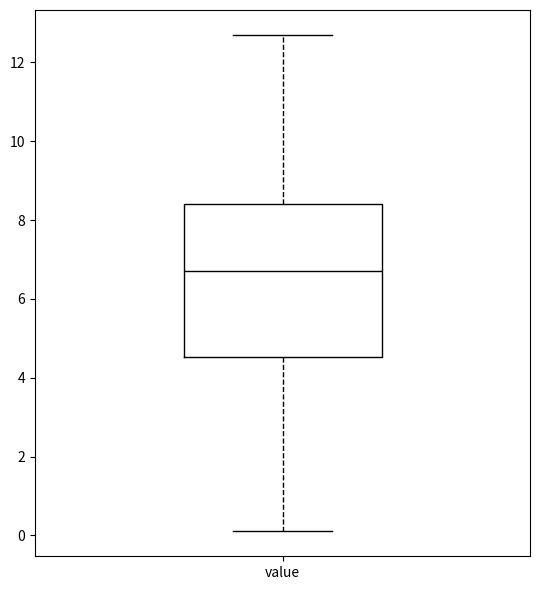

Transcribe this box plot: give where the median line is, the range the box spans, and where the two whiskers end, as read against the y-axis. The values are not printed on the chart, so give them approximately, as read against the axis.

median 6.8, box 4.6 to 8.4, whiskers 0.2 to 12.8